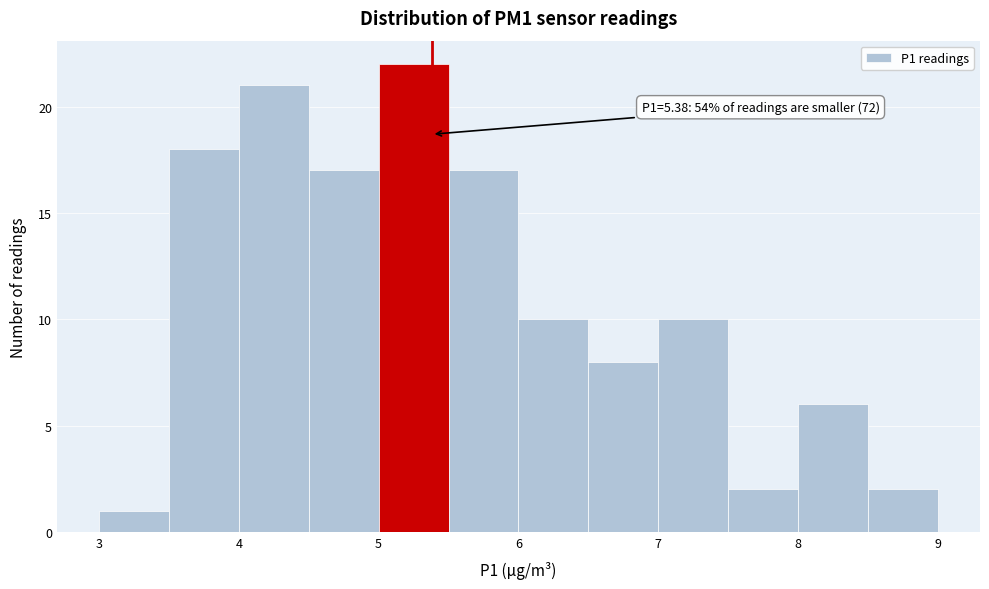

Which range on the x-axis has the tallest bar?

5.0 to 5.5